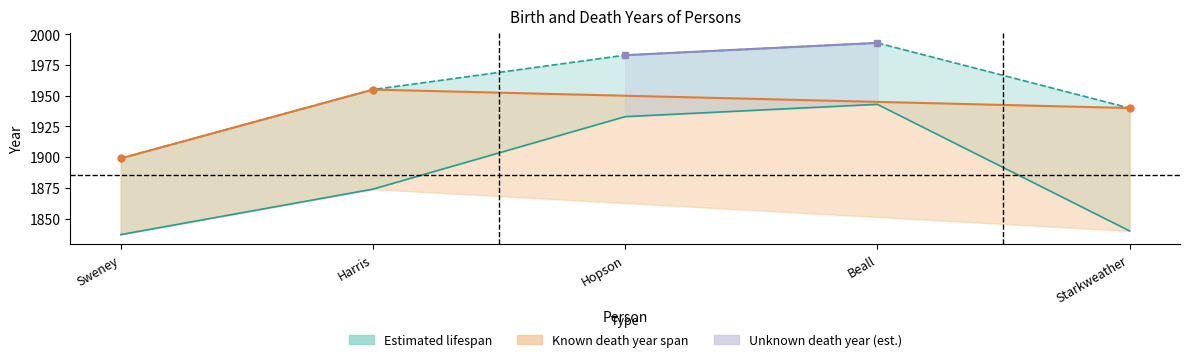

What is the difference between the values at Hopson and Sweney?

96